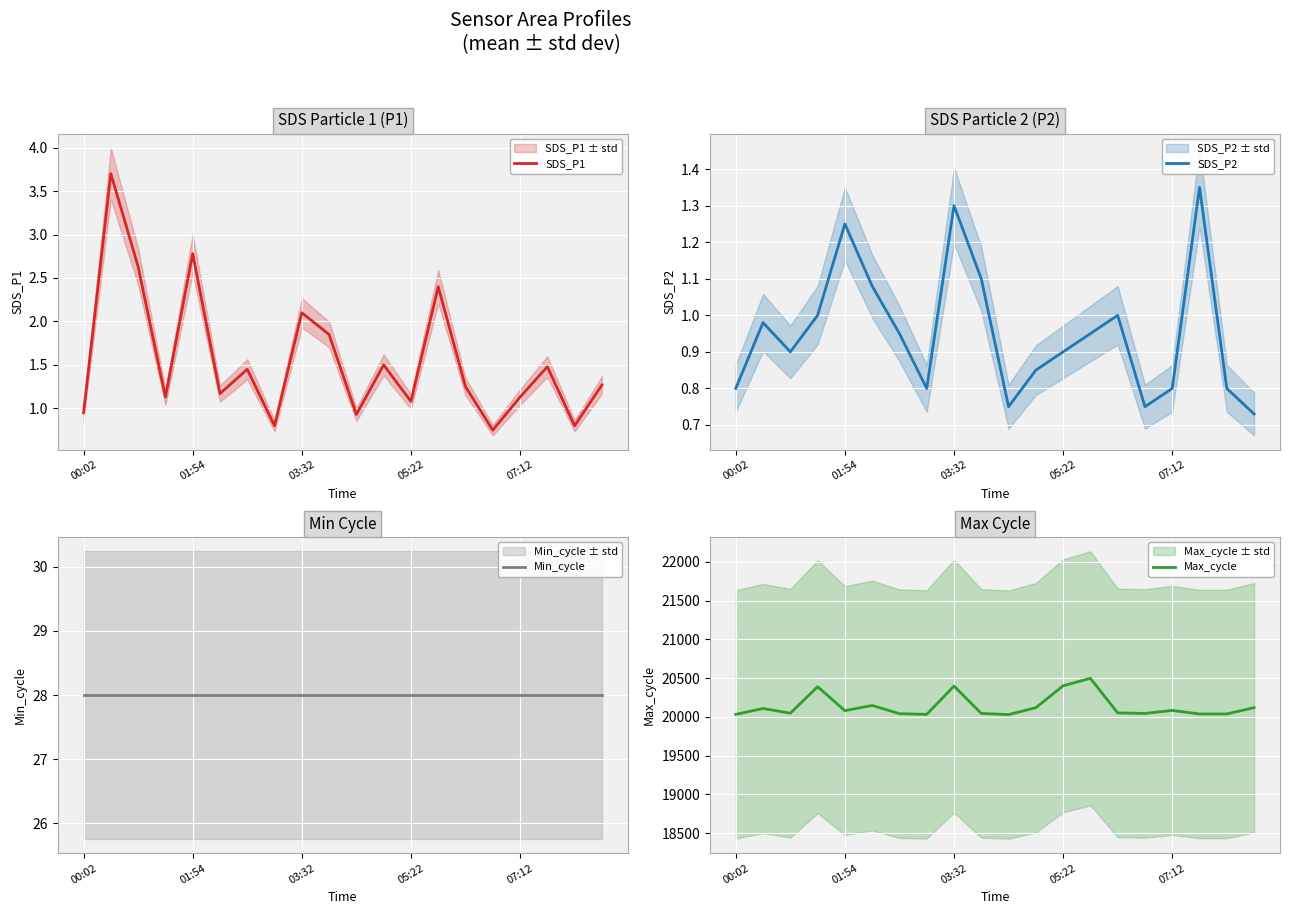

Reading left to right, list all the values displayed in this chart.

SDS_P1: 0.9	3.7	2.6	1.1	2.8	1.2	1.4	0.8	2.1	1.9	0.9	1.5	1.1	2.4	1.2	0.8	1.1	1.5	0.8	1.3
SDS_P2: 0.8	1.0	0.9	1.0	1.2	1.1	0.9	0.8	1.3	1.1	0.8	0.8	0.9	0.9	1.0	0.8	0.8	1.4	0.8	0.7
Min_cycle: 28.0	28.0	28.0	28.0	28.0	28.0	28.0	28.0	28.0	28.0	28.0	28.0	28.0	28.0	28.0	28.0	28.0	28.0	28.0	28.0
Max_cycle: 20033.0	20109.0	20048.0	20390.0	20081.0	20148.0	20042.0	20033.0	20398.0	20045.0	20030.0	20119.0	20402.0	20498.0	20052.0	20045.0	20084.0	20038.0	20038.0	20120.0